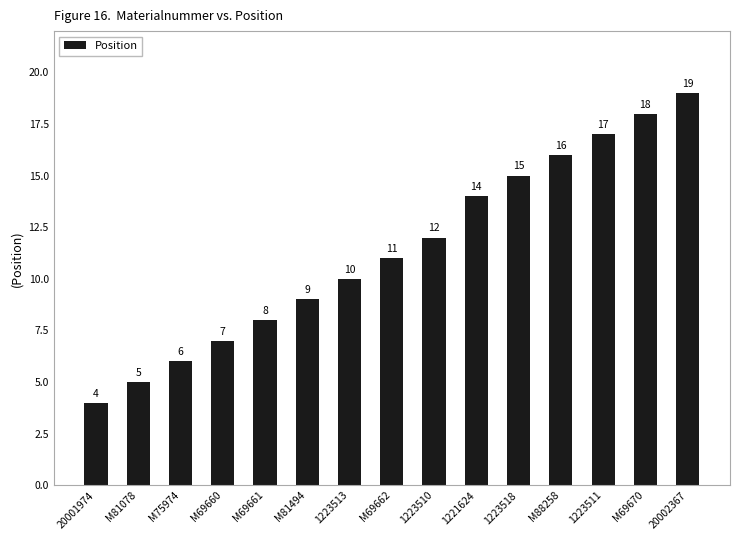

True or false: the data shows 1 at 20001974.

False